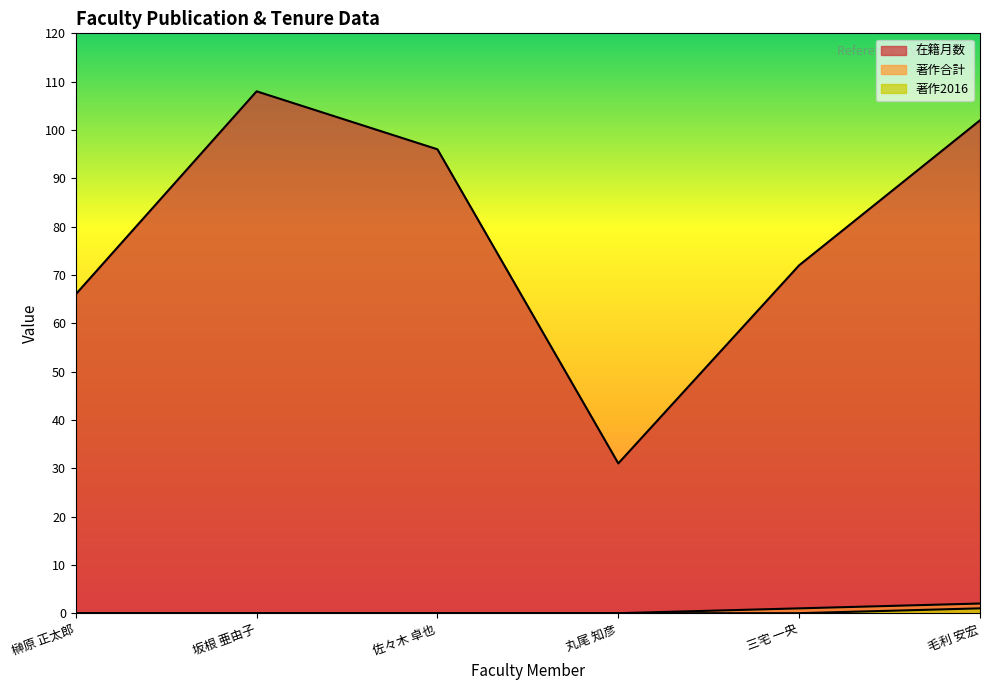

Reading right to left, list all the values displayed in this chart.

在籍月数: 毛利 安宏=102	三宅 一央=72	丸尾 知彦=31	佐々木 卓也=96	坂根 亜由子=108	榊原 正太郎=66
著作合計: 毛利 安宏=2	三宅 一央=1	丸尾 知彦=0	佐々木 卓也=0	坂根 亜由子=0	榊原 正太郎=0
著作2016: 毛利 安宏=1	三宅 一央=0	丸尾 知彦=0	佐々木 卓也=0	坂根 亜由子=0	榊原 正太郎=0